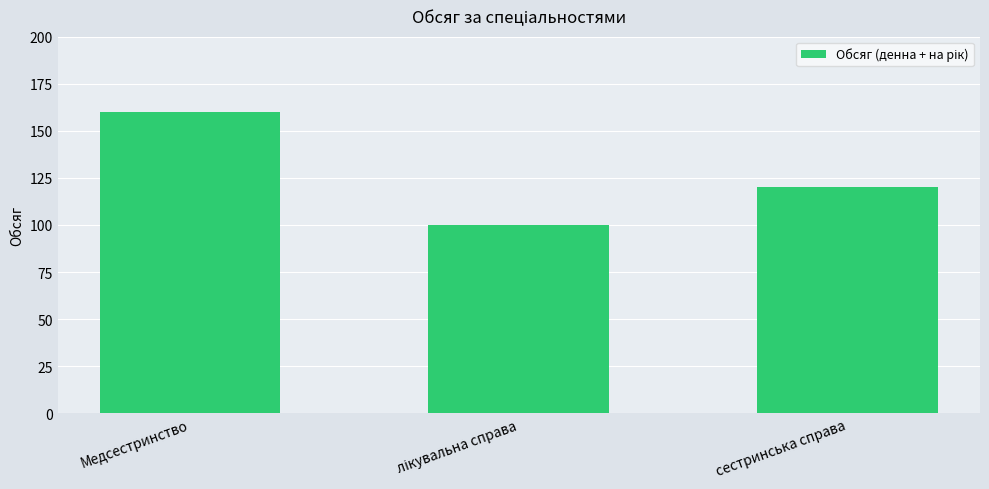

The chart shows a value of 55 at сестринська справа. True or false?

False